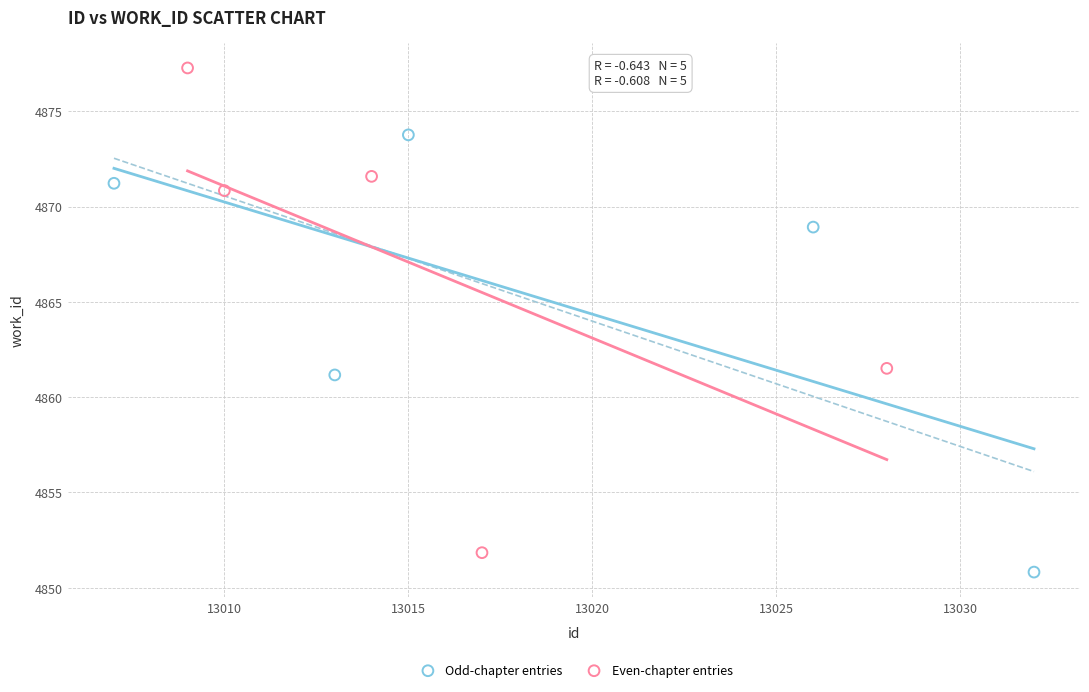

Which series has the largest Y range (max minus min)?

Even-chapter entries